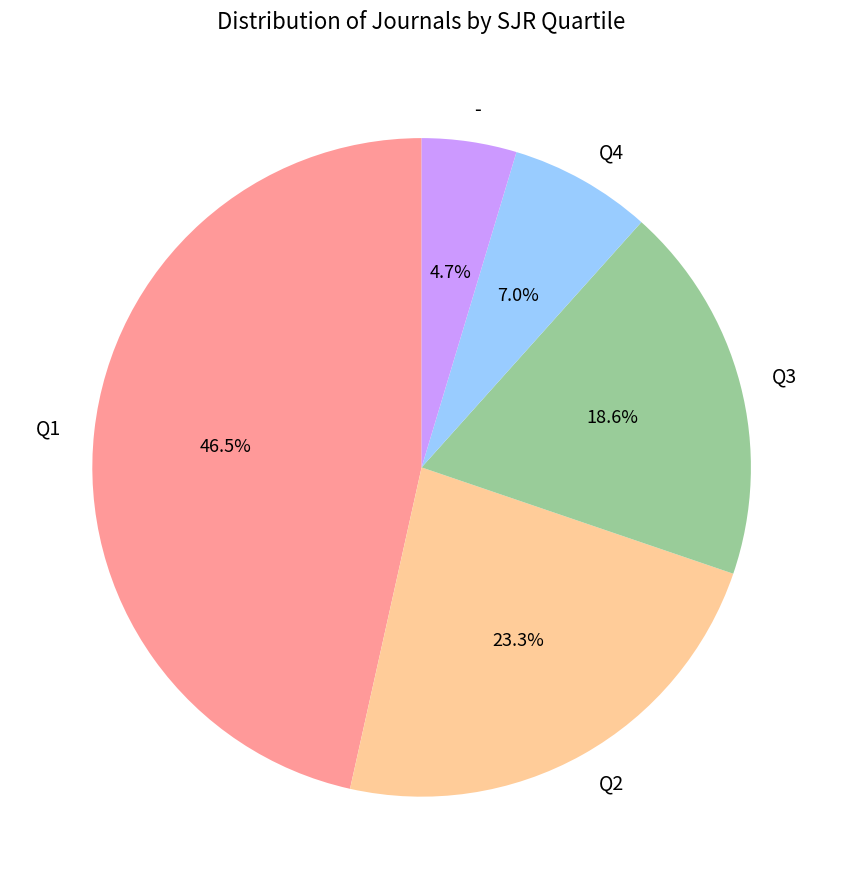

Rank the categories by value from highest to lowest.

Q1, Q2, Q3, Q4, -